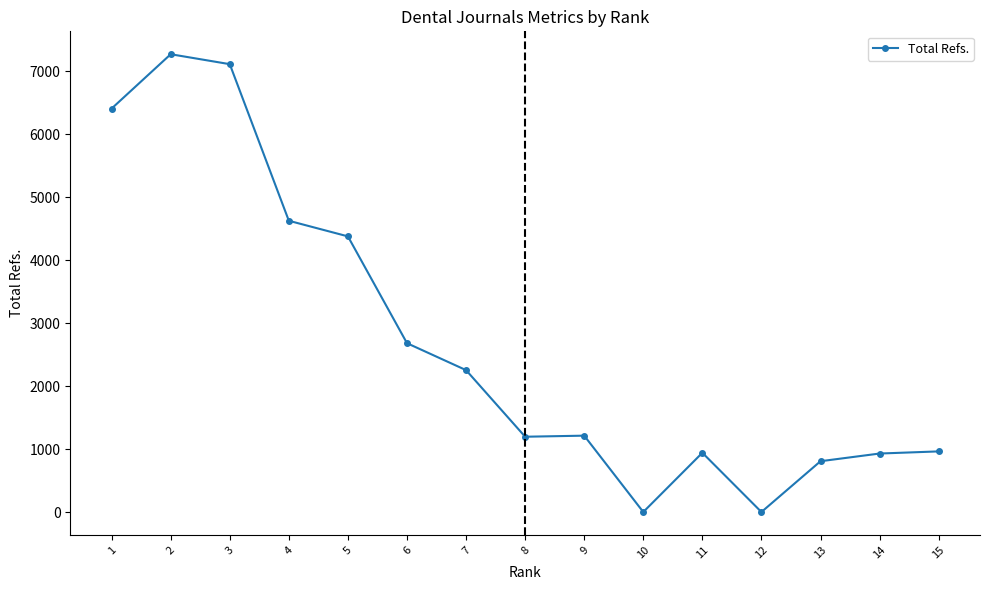

True or false: the data shows 4379 at 5.

True